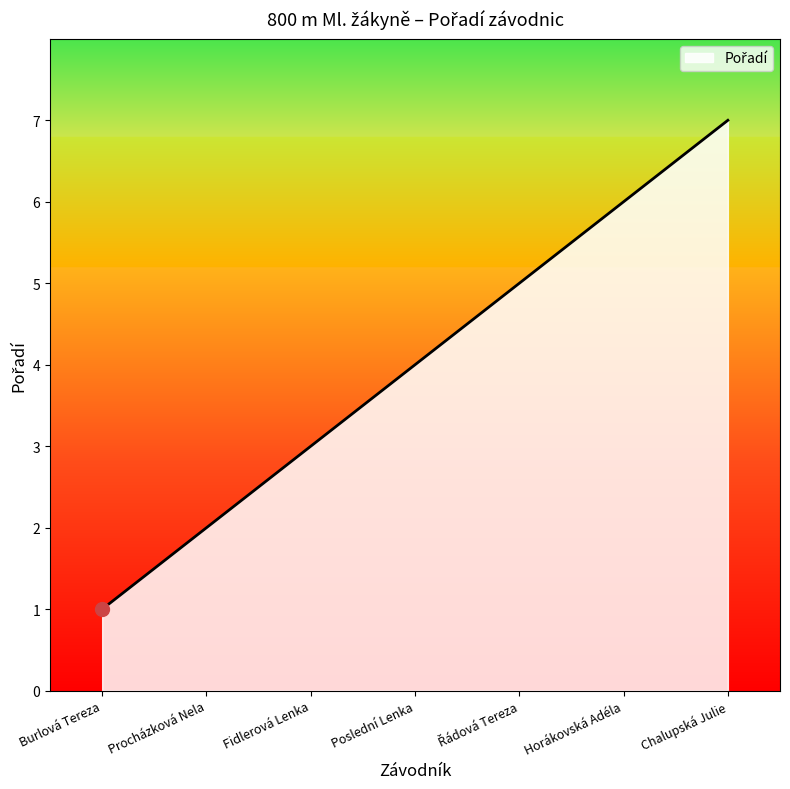

What is the ratio of the value at Burlová Tereza to the value at Procházková Nela?

0.5